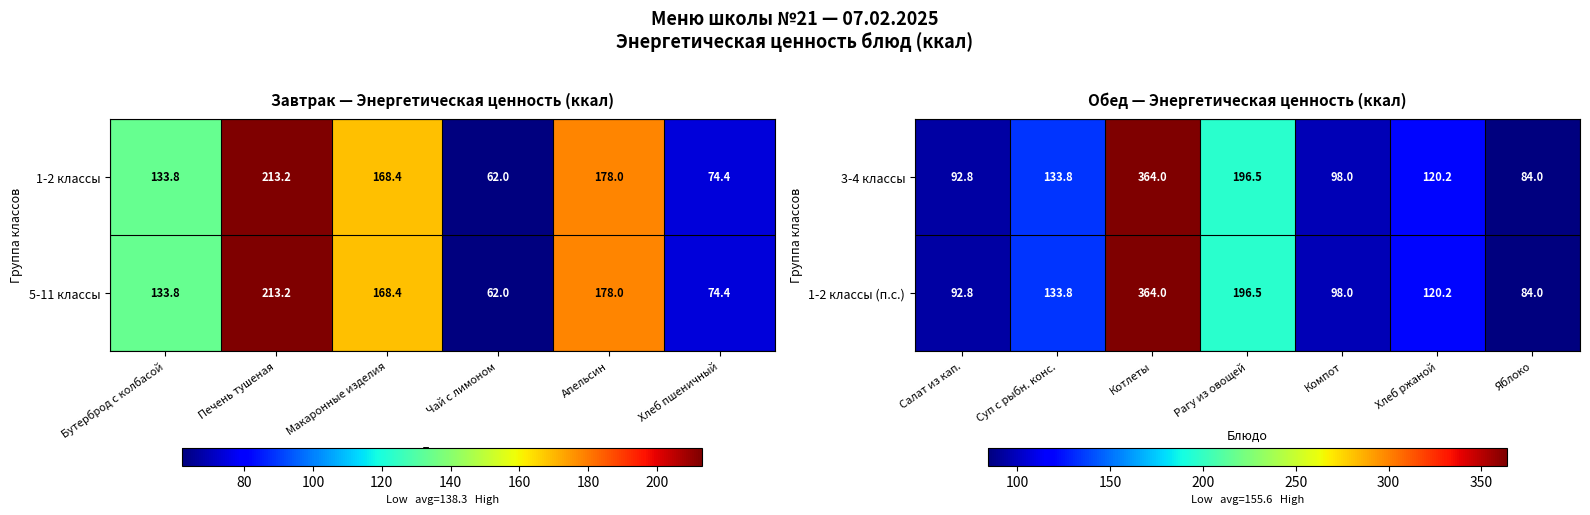

What is the difference between the maximum and minimum values in the 1-2 классы (п.с.) series?

280.0